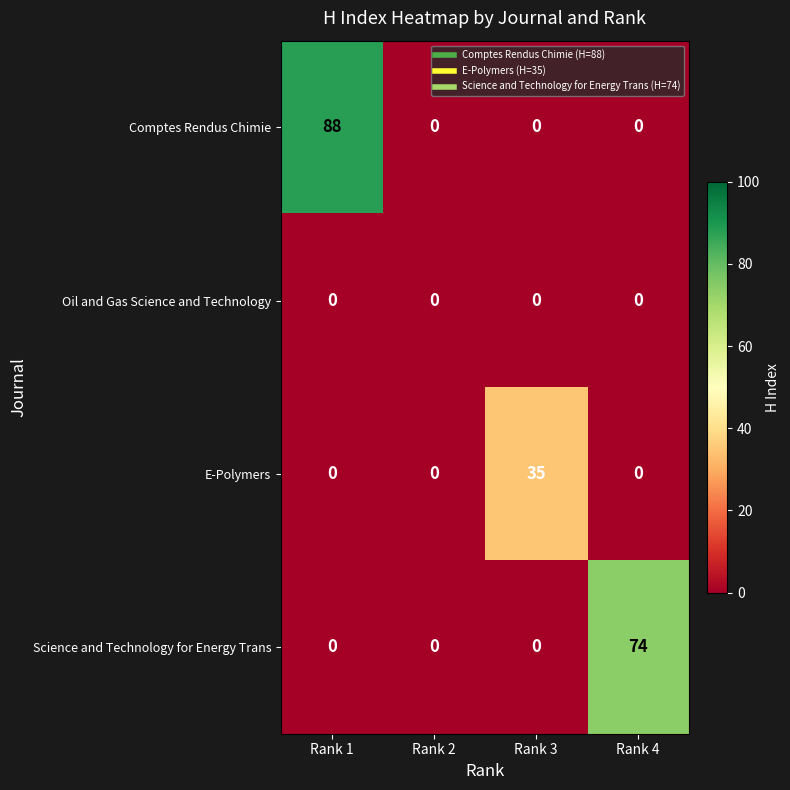

Reading left to right, list all the values displayed in this chart.

Comptes Rendus Chimie: Rank 1=88	Rank 2=0	Rank 3=0	Rank 4=0
Oil and Gas Science and Technology: Rank 1=0	Rank 2=0	Rank 3=0	Rank 4=0
E-Polymers: Rank 1=0	Rank 2=0	Rank 3=35	Rank 4=0
Science and Technology for Energy Trans: Rank 1=0	Rank 2=0	Rank 3=0	Rank 4=74